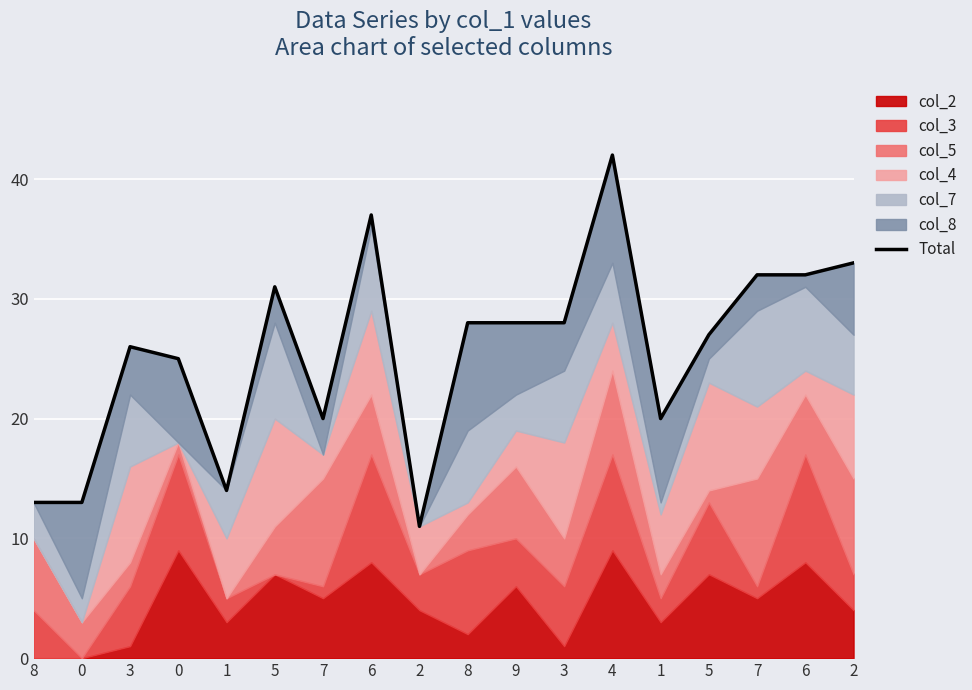

Count the number of categories in the chart.

18